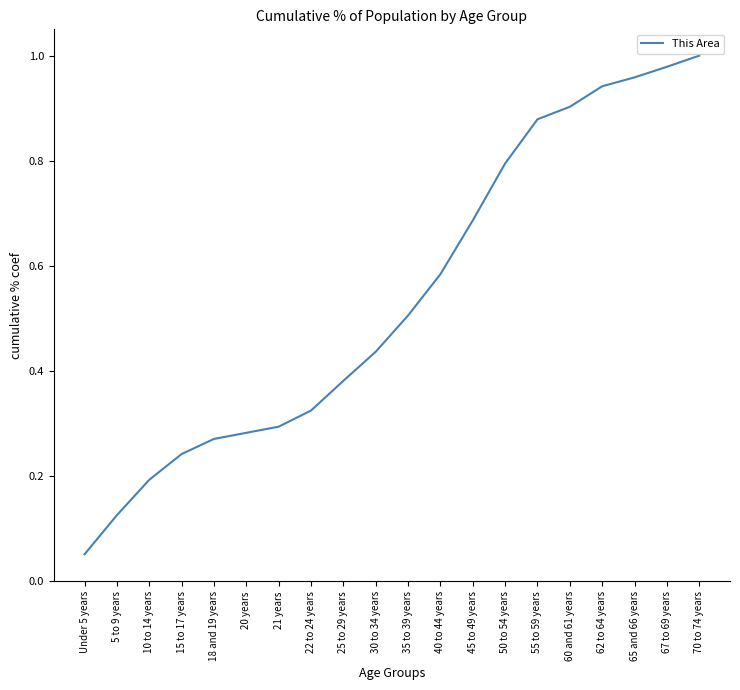

Rank the categories by value from highest to lowest.

70 to 74 years, 67 to 69 years, 65 and 66 years, 62 to 64 years, 60 and 61 years, 55 to 59 years, 50 to 54 years, 45 to 49 years, 40 to 44 years, 35 to 39 years, 30 to 34 years, 25 to 29 years, 22 to 24 years, 21 years, 20 years, 18 and 19 years, 15 to 17 years, 10 to 14 years, 5 to 9 years, Under 5 years